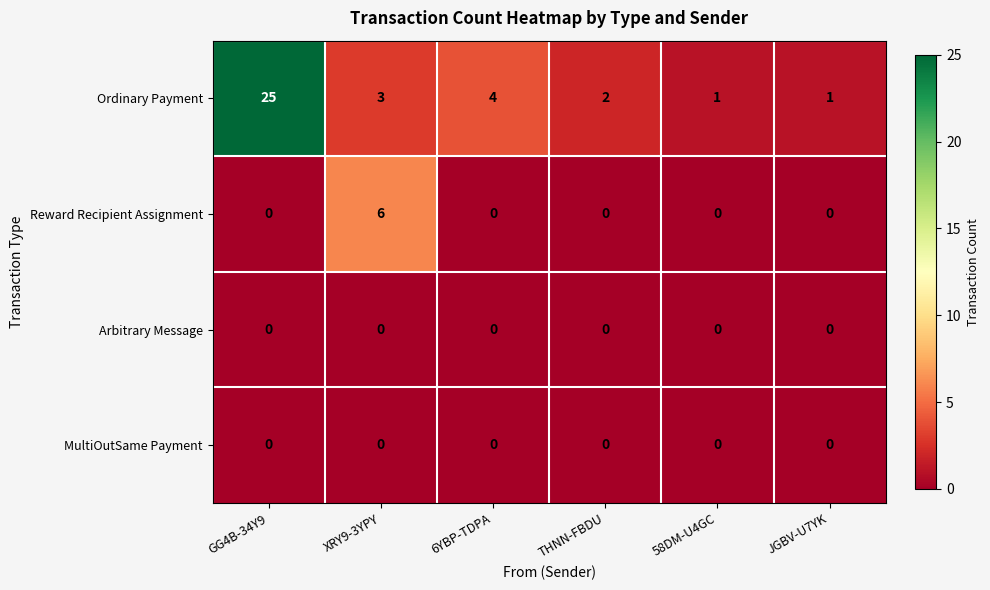

What is the spread (max minus min) of values at XRY9-3YPY?

6